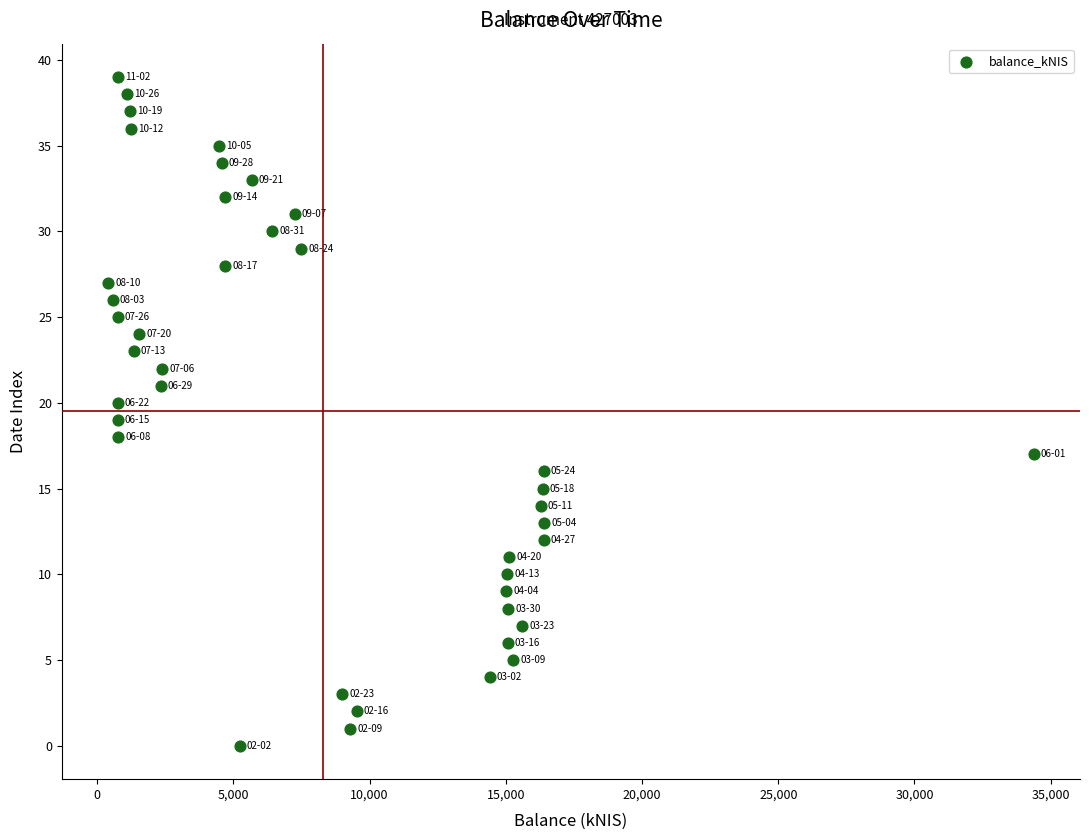

What is the range of Y values (max minus min)?

39